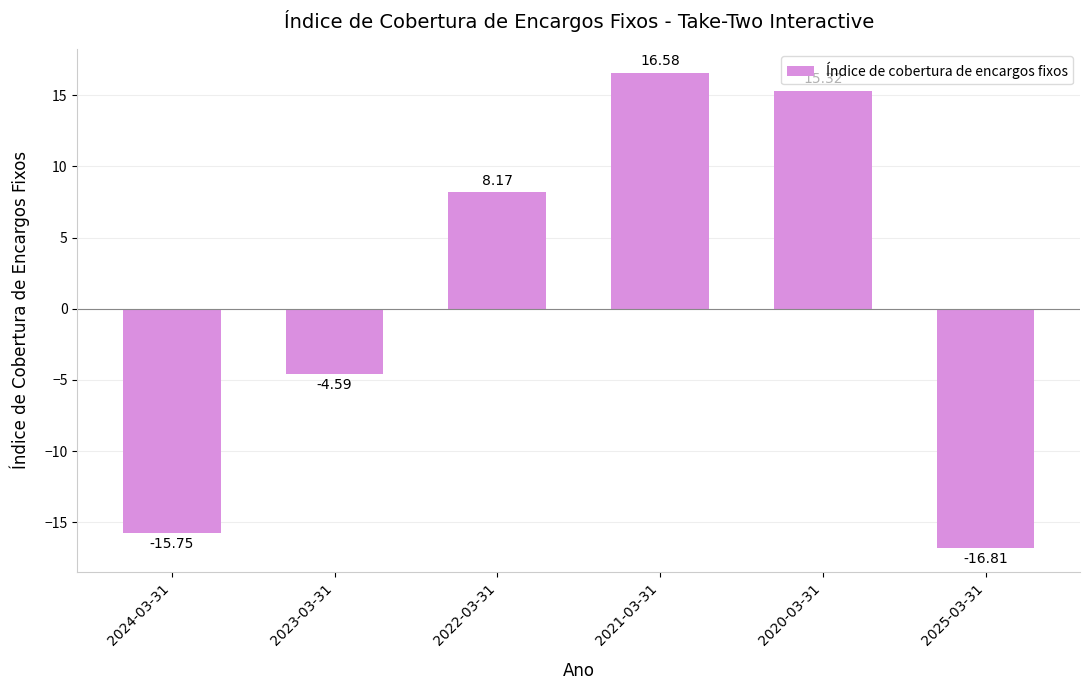

At which label is the value closest to 0?

2023-03-31